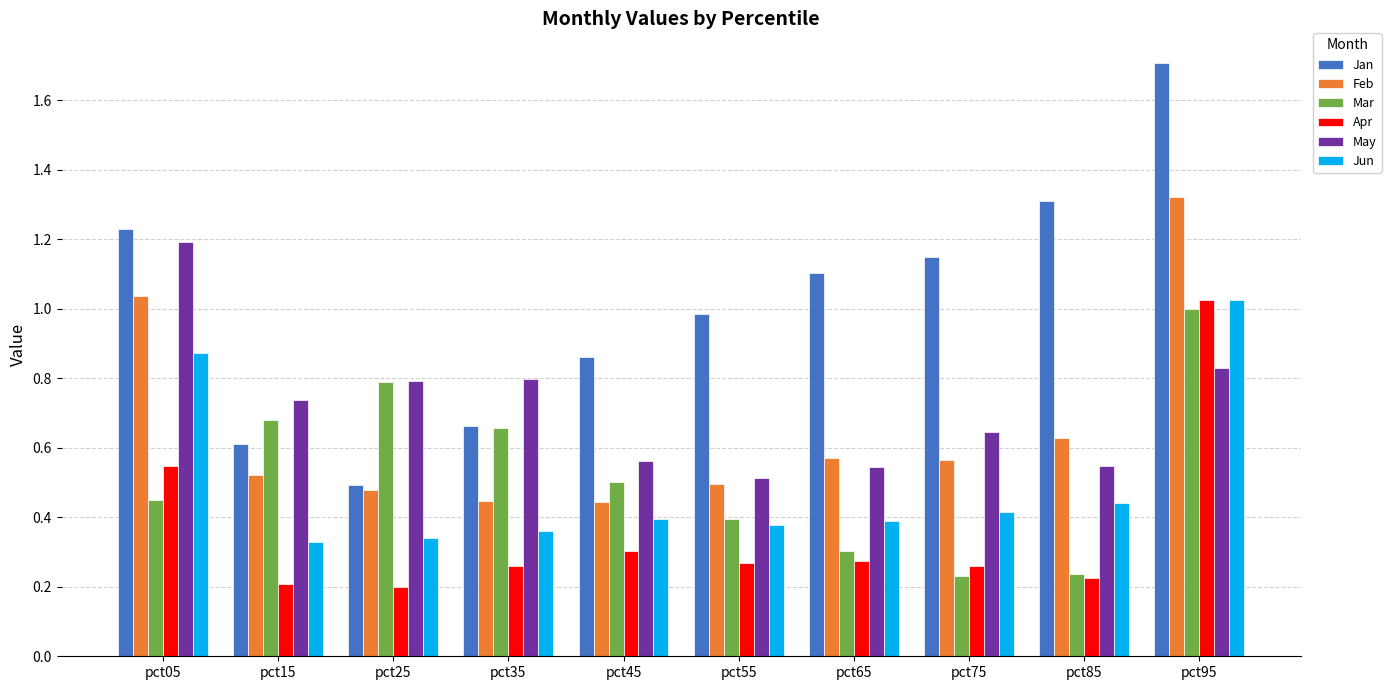

Which series has the largest range (max minus min)?

Jan